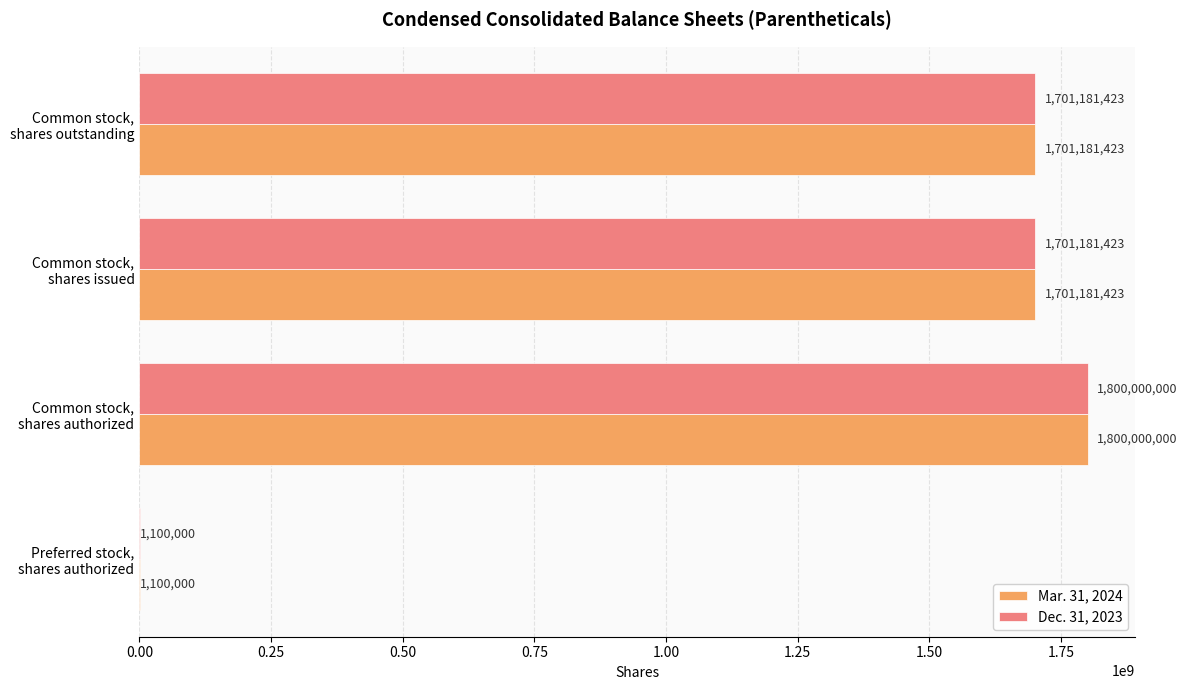

What is the highest value of the Dec. 31, 2023 series?

1800000000